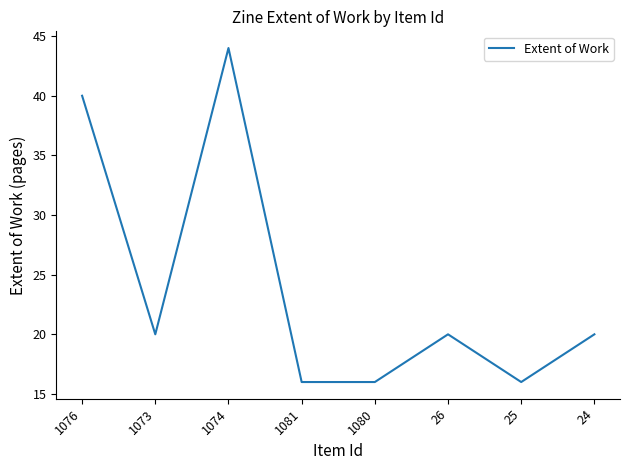

Reading left to right, what are all the values shown in this chart?

1076=40	1073=20	1074=44	1081=16	1080=16	26=20	25=16	24=20